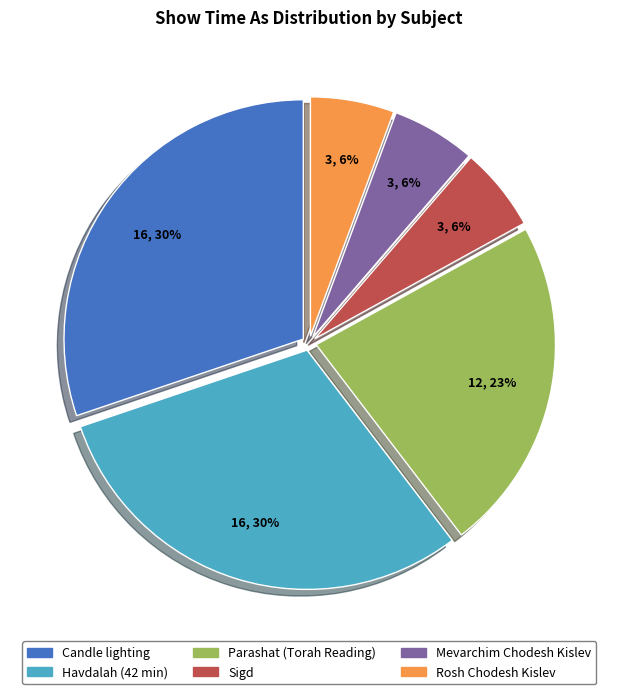

Is there a majority slice in this chart?

No